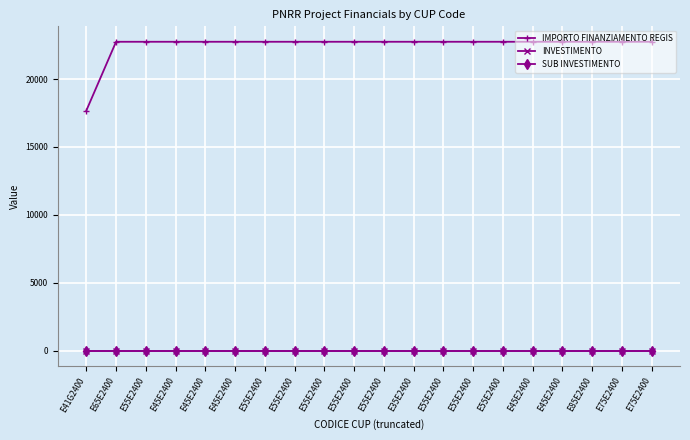

Does the chart have visible grid lines?

Yes